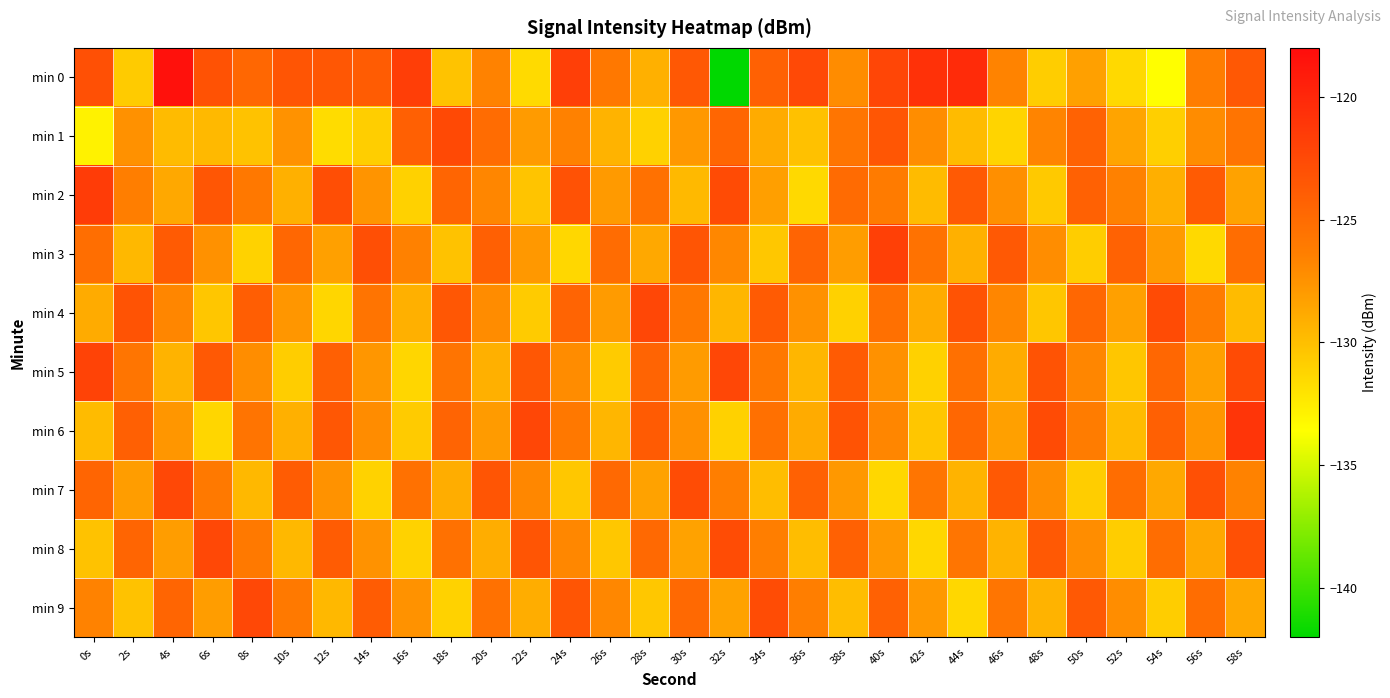

What is the difference between the highest and lowest values at 44s?

11.1